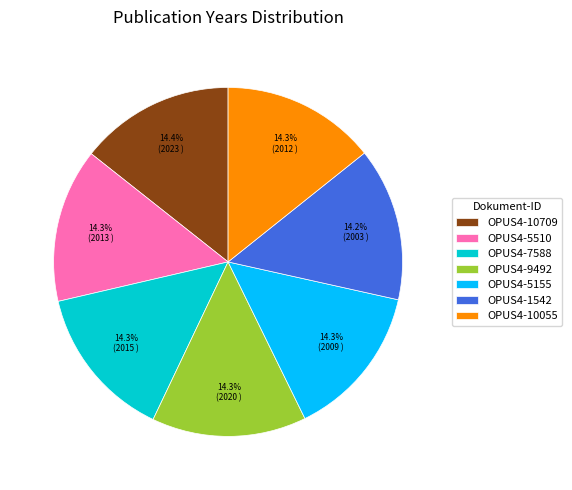

Is the sum of OPUS4-9492 and OPUS4-10055 greater than half?

No